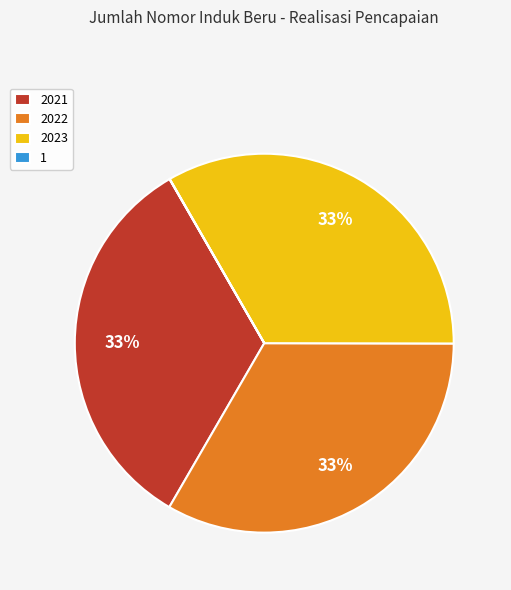

To the nearest percent, what percentage of the pie is 2022?

33%